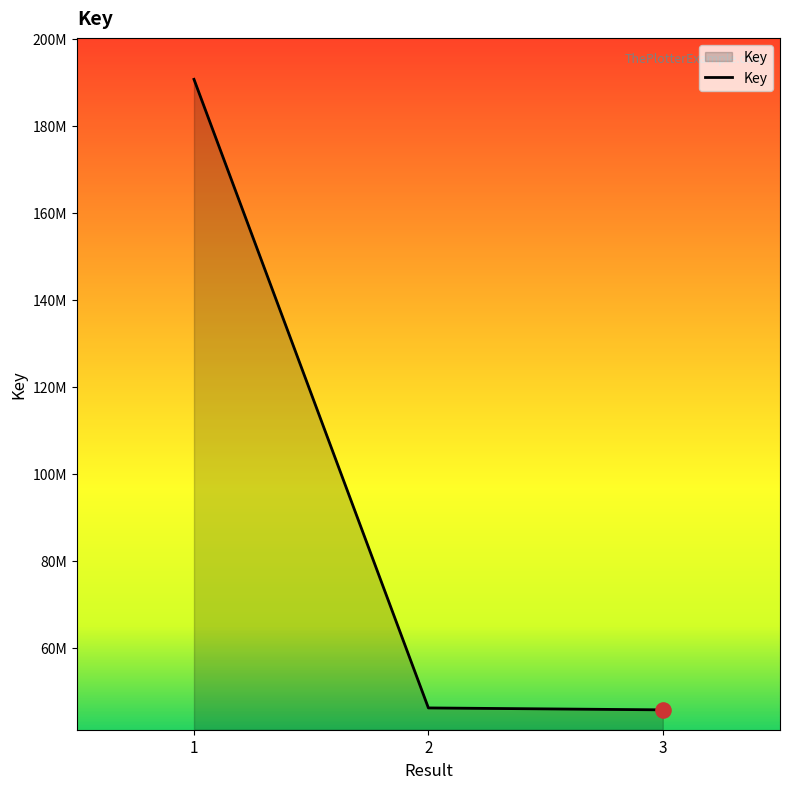

Is this an area chart (filled region under the line)?

Yes